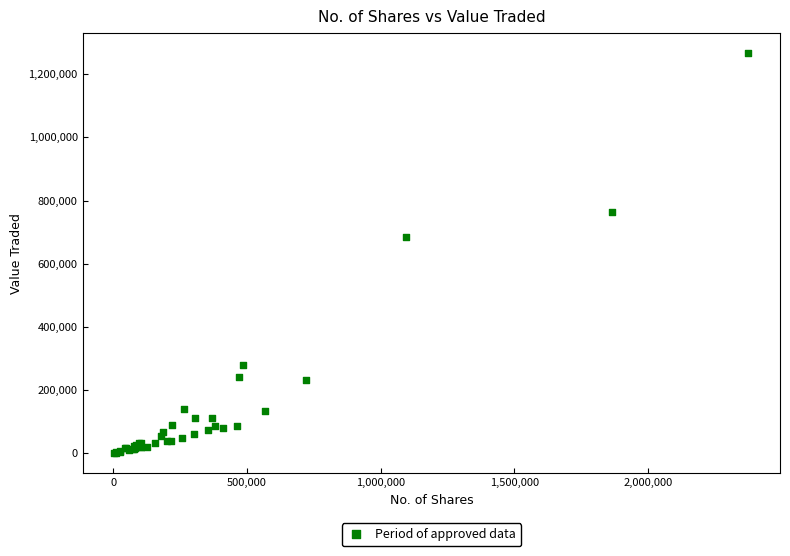

What Y value in the scatter plot is closest to 633816?

685473